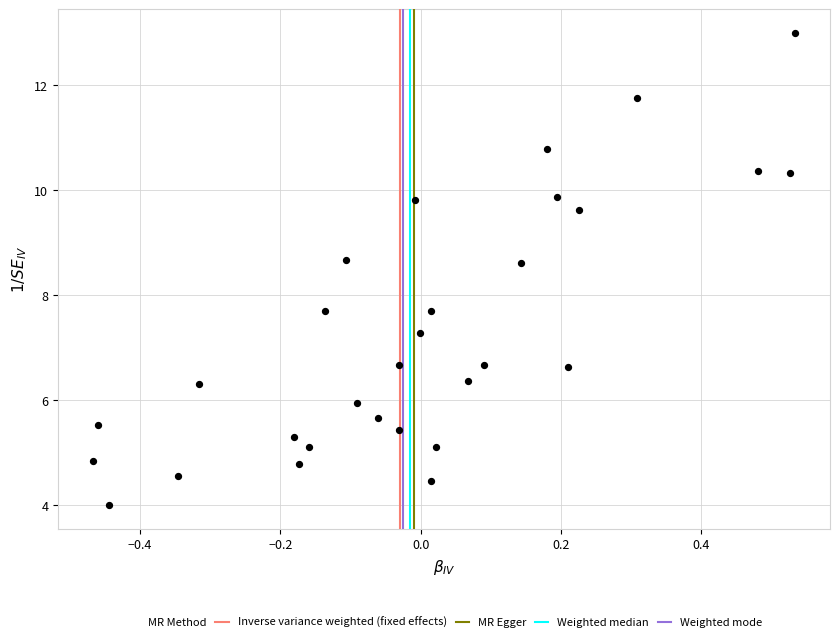

What is the range of X values (max minus min)?

1.0